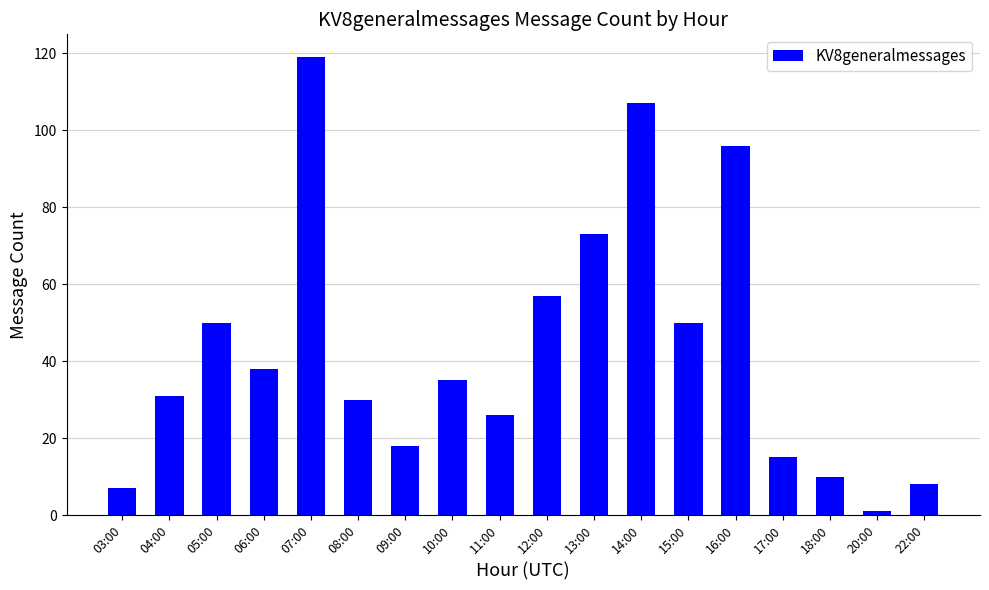

What is the sum of the values at 10:00 and 04:00?

66